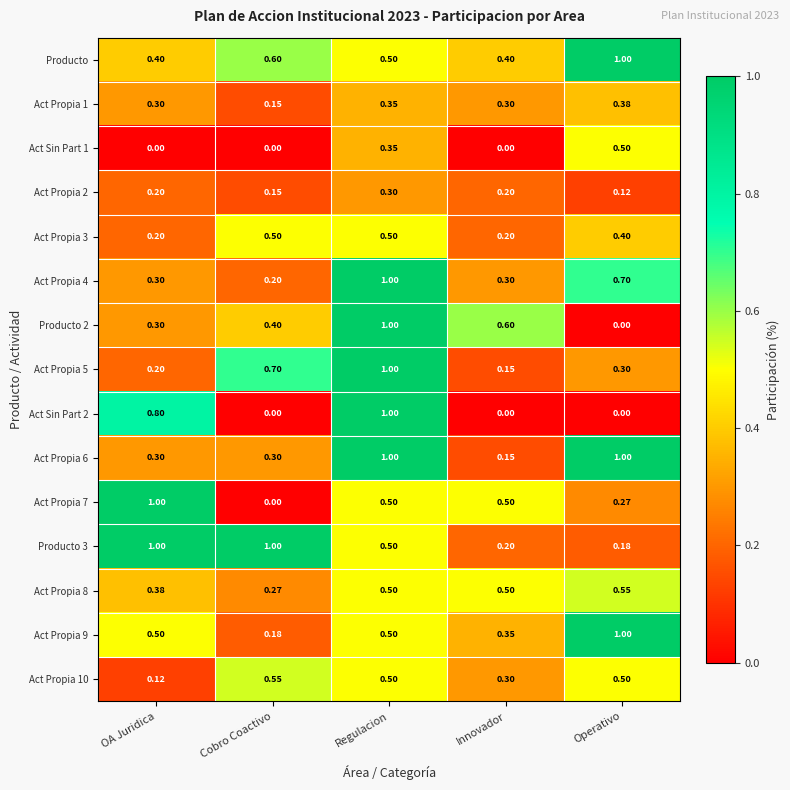

List the labels in order of Act Propia 5 value, smallest first.

Innovador, OA Juridica, Operativo, Cobro Coactivo, Regulacion